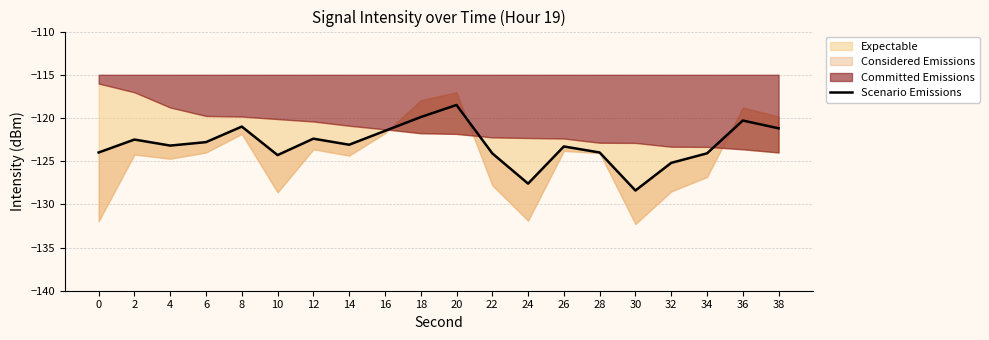

List the labels in order of value, largest first.

20, 18, 36, 8, 38, 16, 12, 2, 6, 14, 4, 26, 0, 28, 22, 34, 10, 32, 24, 30